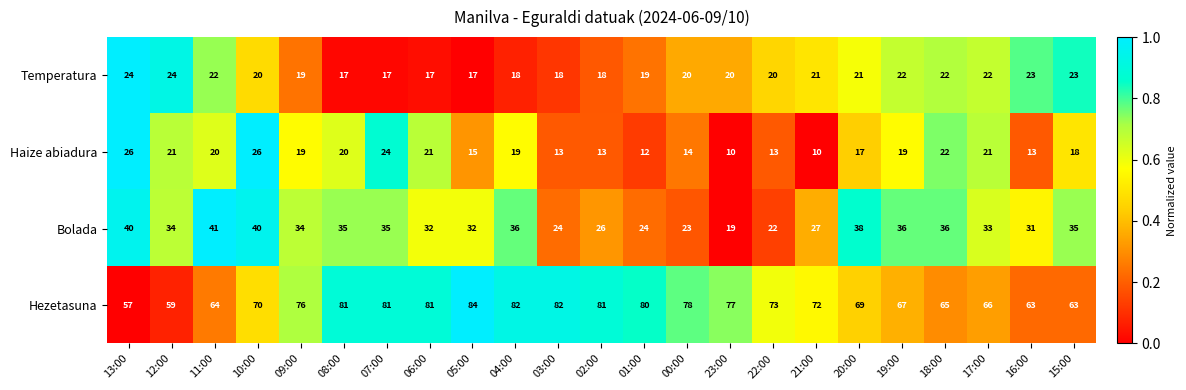

What is the difference between the second highest and second lowest values in the Temperatura series?

7